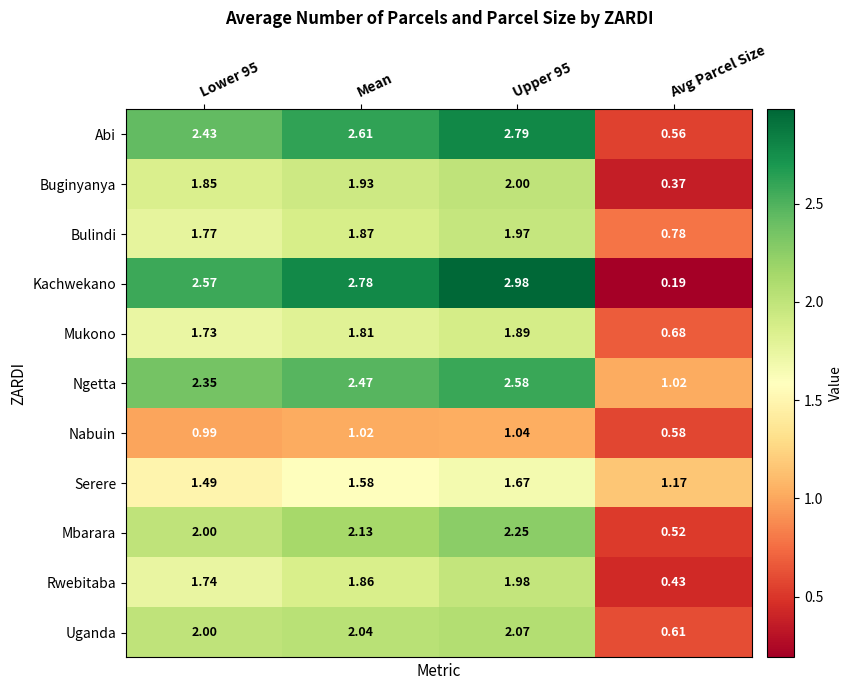

Where is Bulindi nearest to the value 1?

Avg Parcel Size